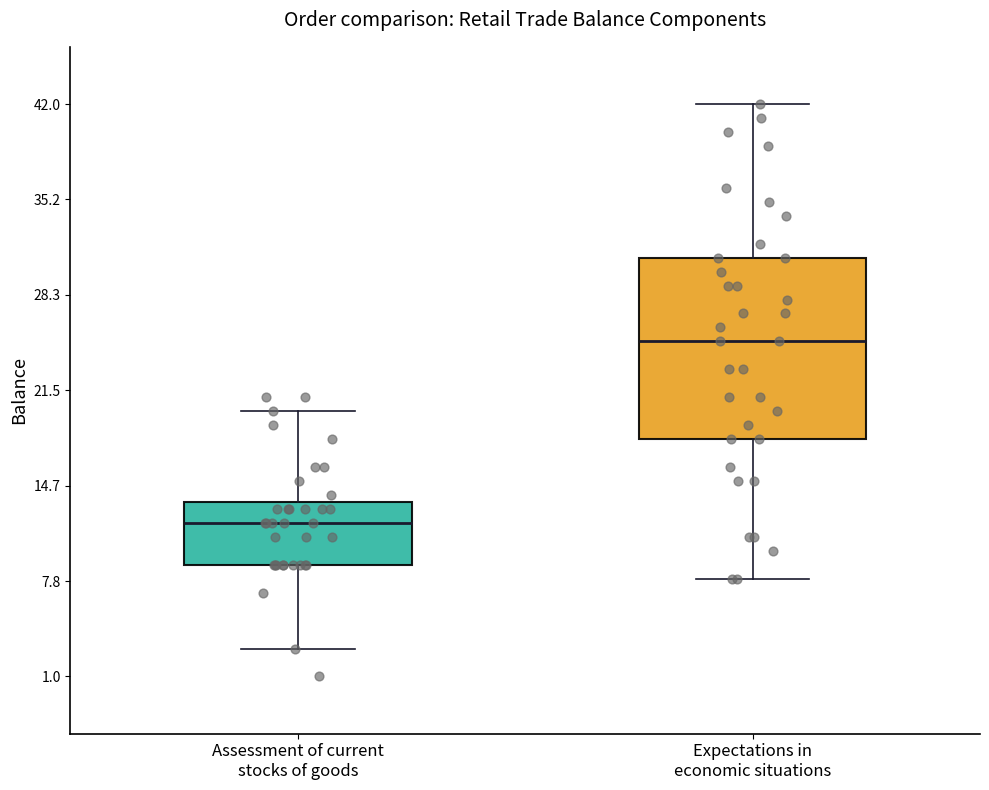

Where is the lower edge of the box for Expectations in economic situations on the y-axis? The values are not printed on the chart, so give them approximately, as read against the axis.

18